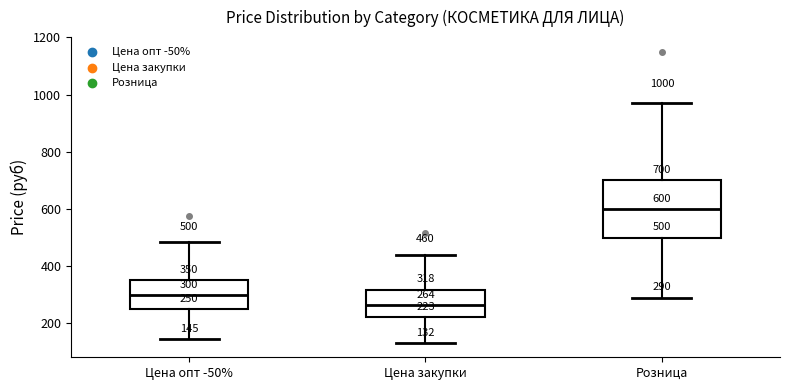

Comparing the boxes themselves (not the whiskers), which one is the tallest?

Розница